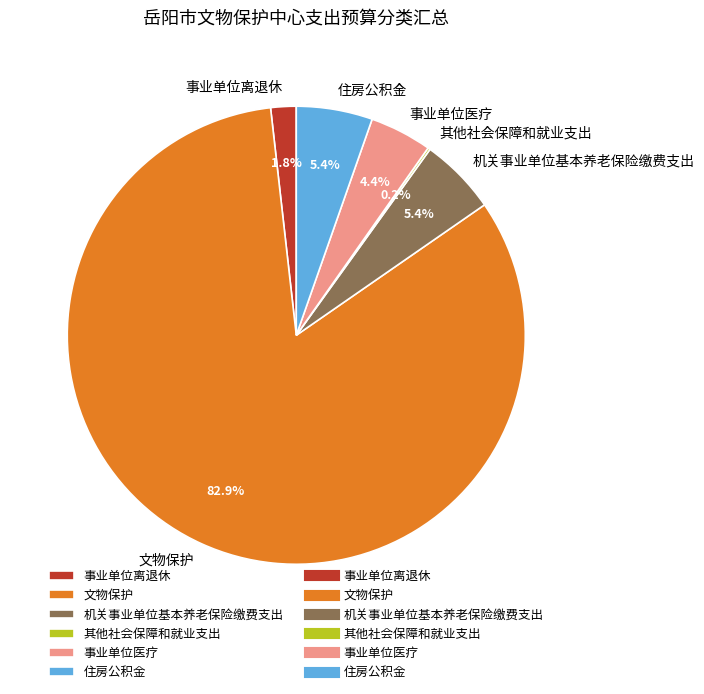

Which slice is the largest?

文物保护